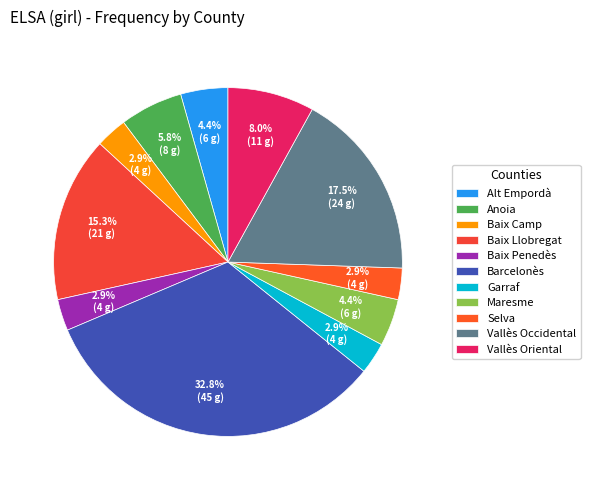

Is it true that Vallès Oriental is 8% of the pie?

True